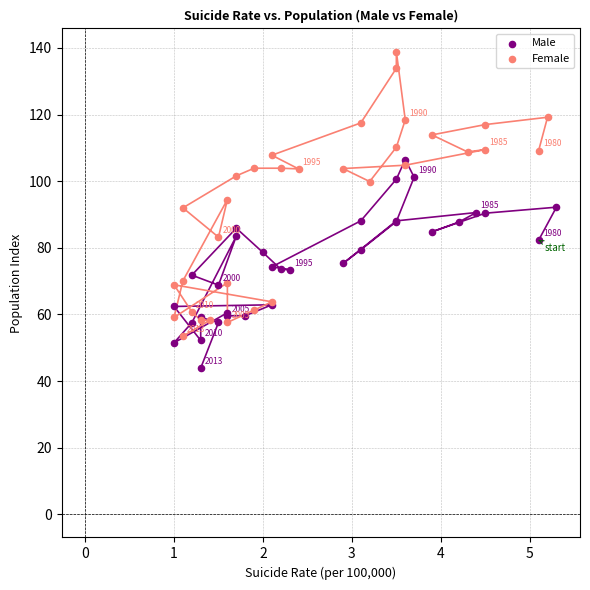

Which series reaches the minimum Y coordinate?

Male